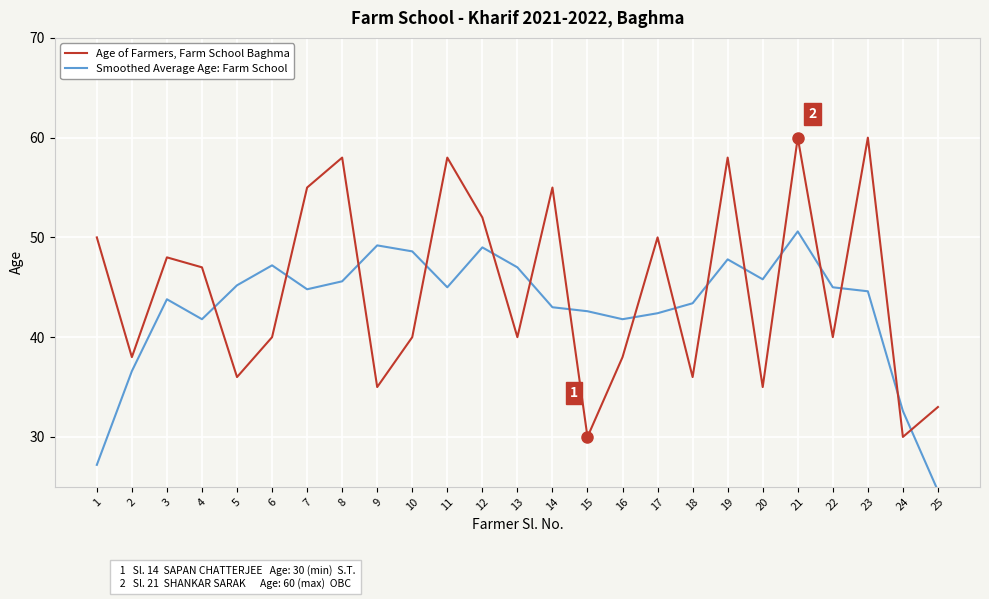

After their last crossing, which series has the higher values: Smoothed Average Age: Farm School or Age of Farmers, Farm School Baghma?

Age of Farmers, Farm School Baghma